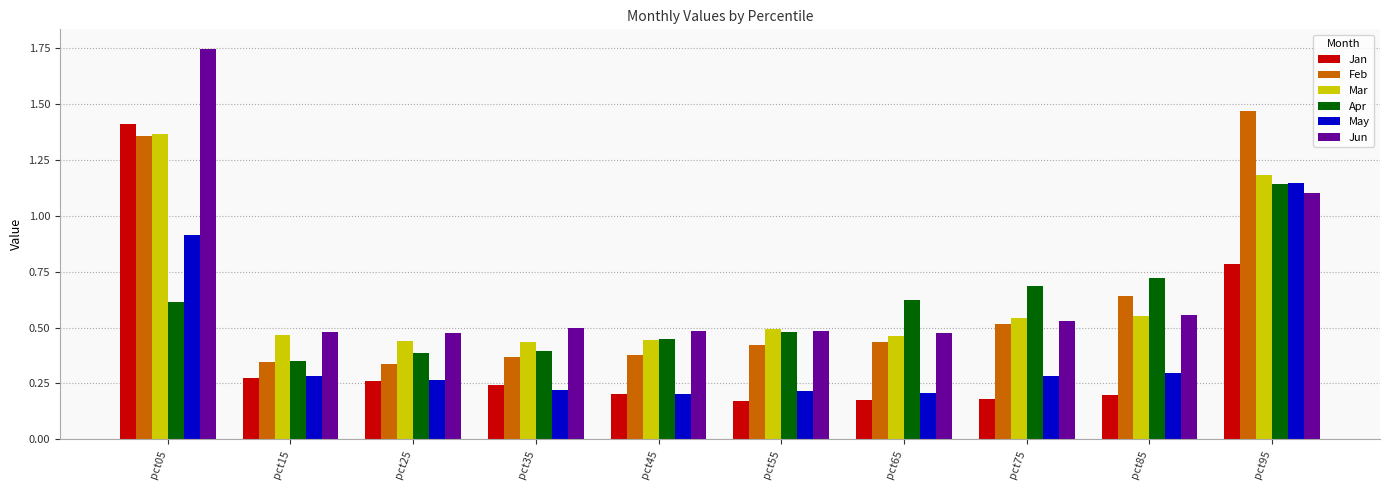

Where is Jun nearest to the value 1?

pct95